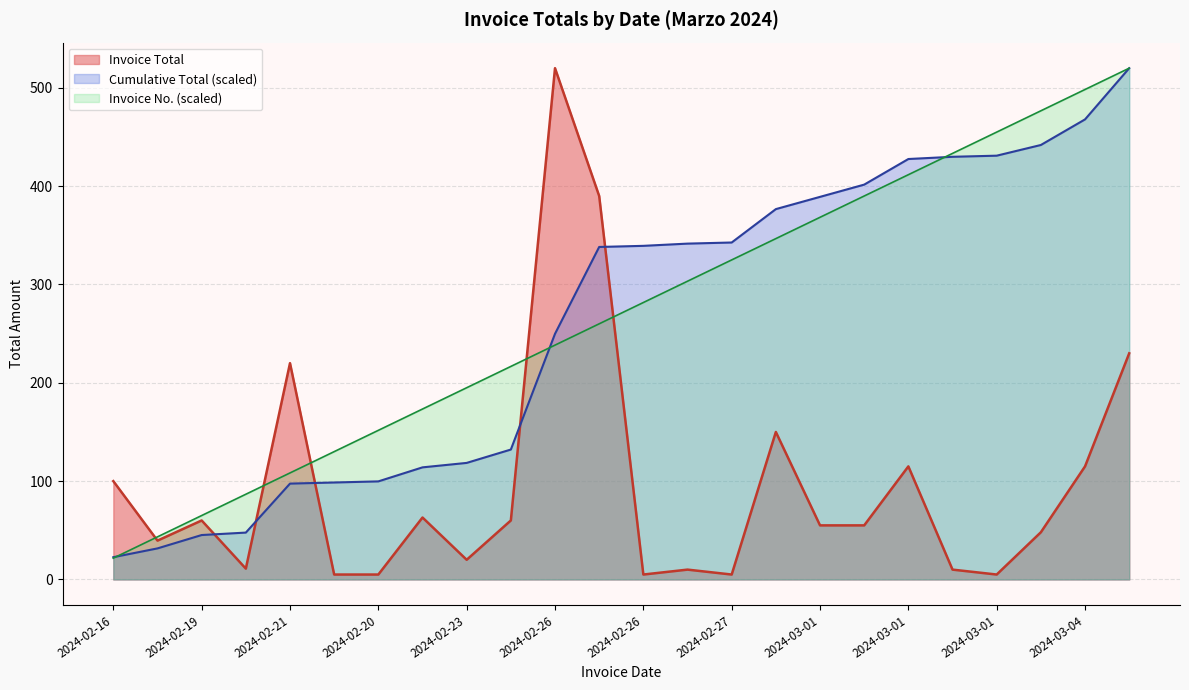

At which category is the sum across all series the highest?

2024-02-26